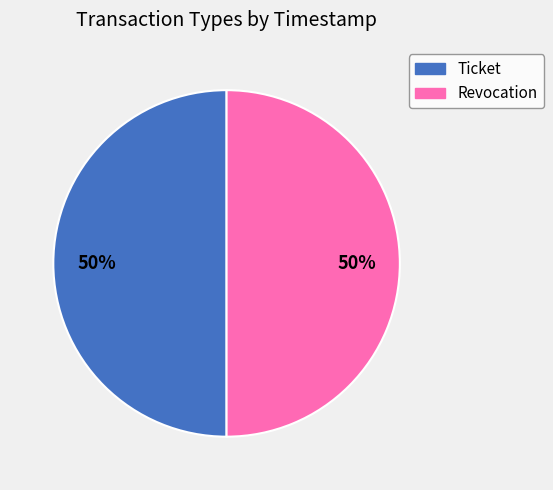

Do Revocation and Ticket together represent more than half of the pie?

Yes